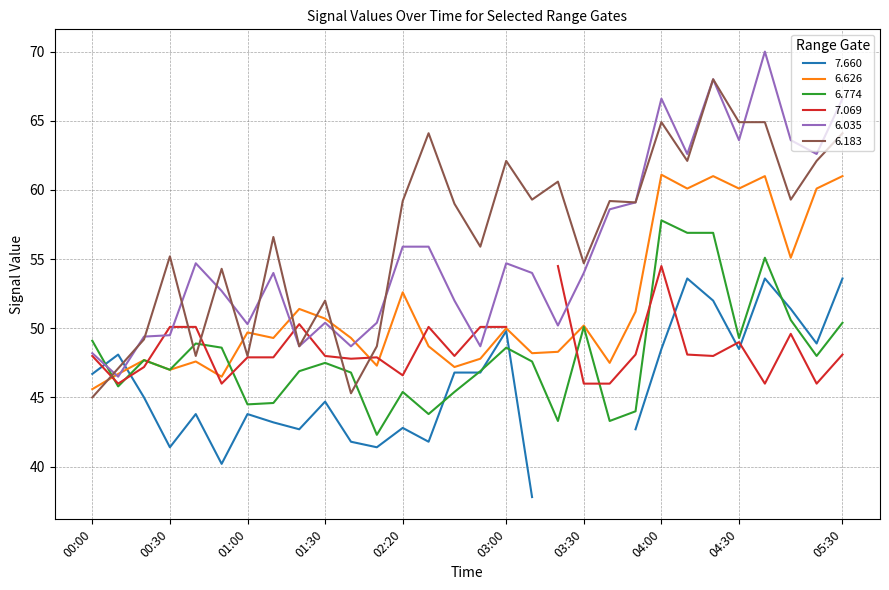

At which label is 6.626 closest to 53?

02:20